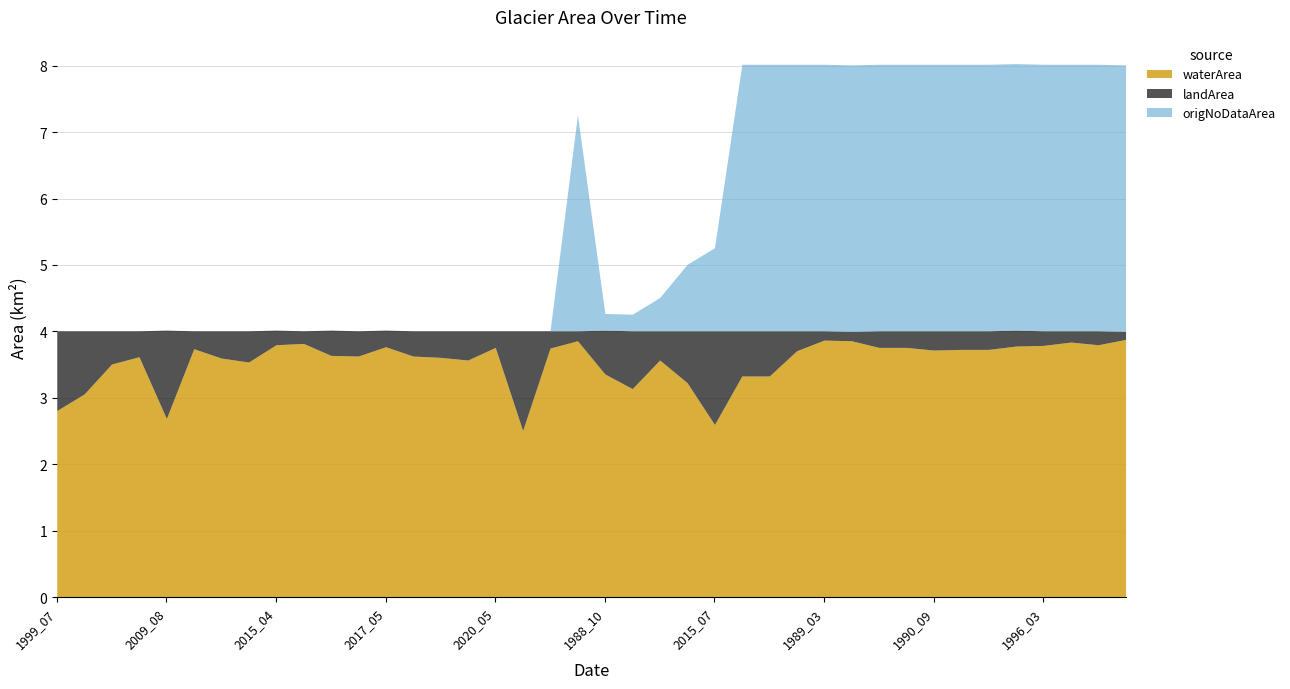

What position from the left is 2016_03?

10